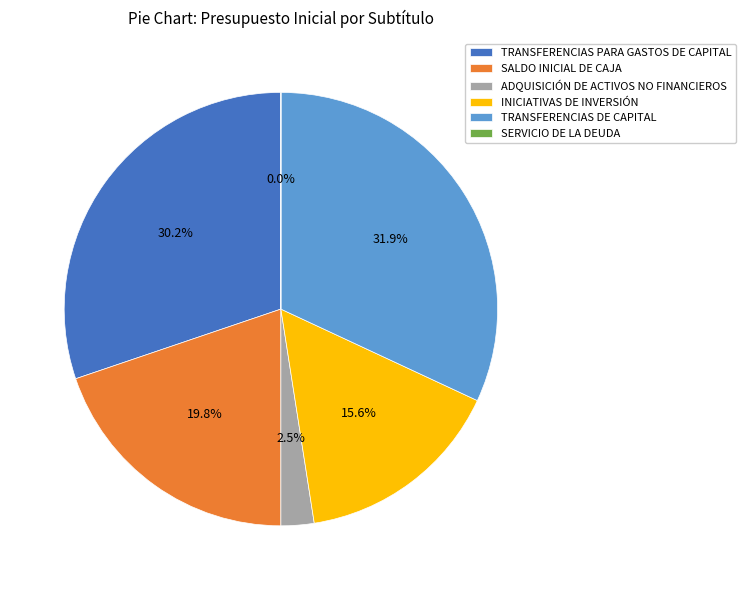

To the nearest percent, what is the difference between the INICIATIVAS DE INVERSIÓN and ADQUISICIÓN DE ACTIVOS NO FINANCIEROS slice percentages?

13%